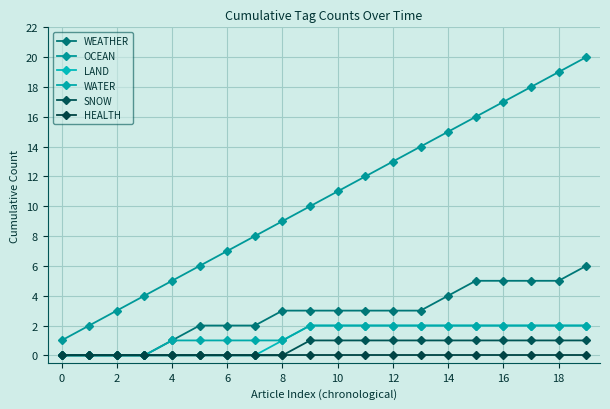

At how many categories does at least one series exceed 8?

12